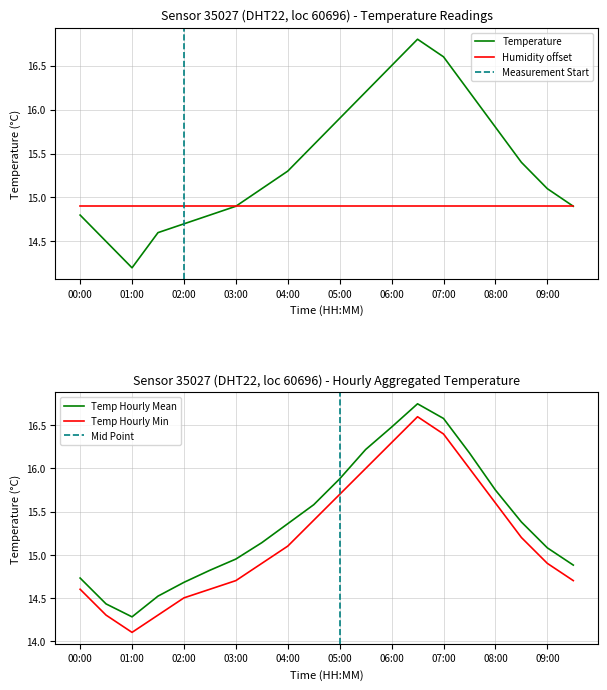

What is the change in value from 06:00 to 07:30?

-0.3